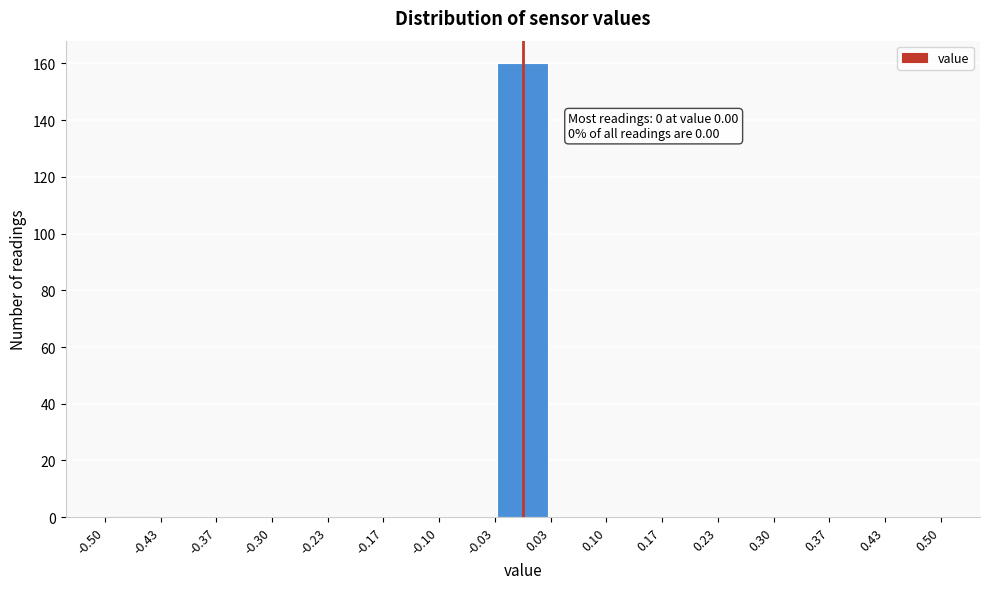

Which range on the x-axis has the tallest bar?

-0.03 to 0.03